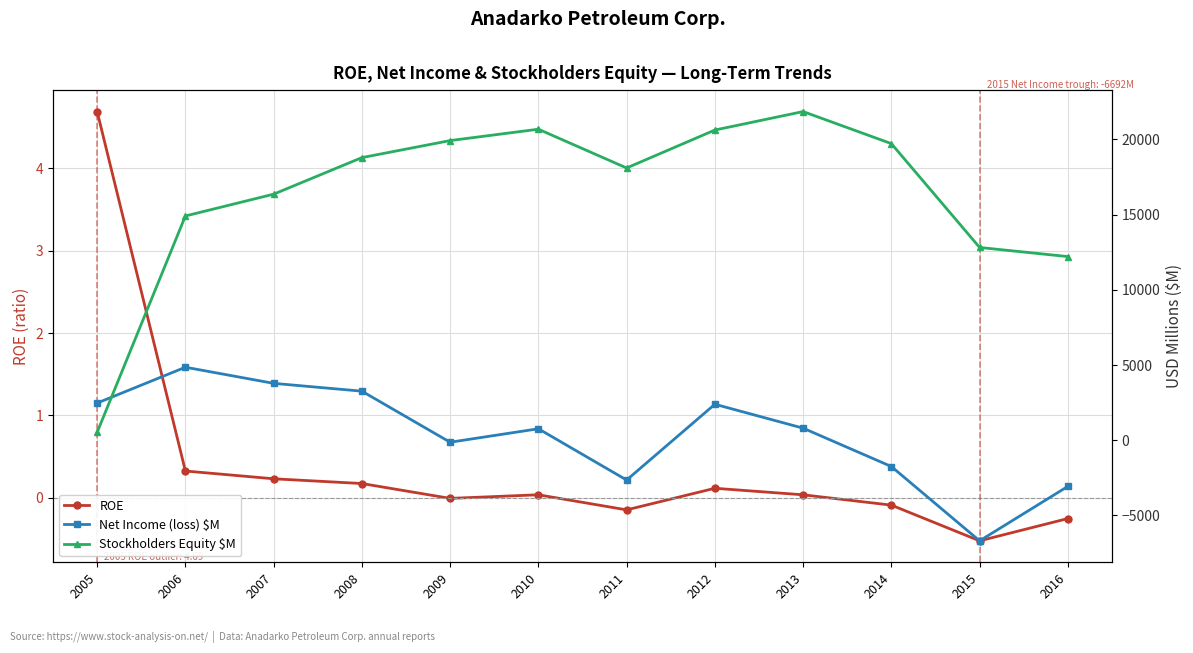

The value of Net Income (loss) $M at 2013 is 801.0. True or false?

True